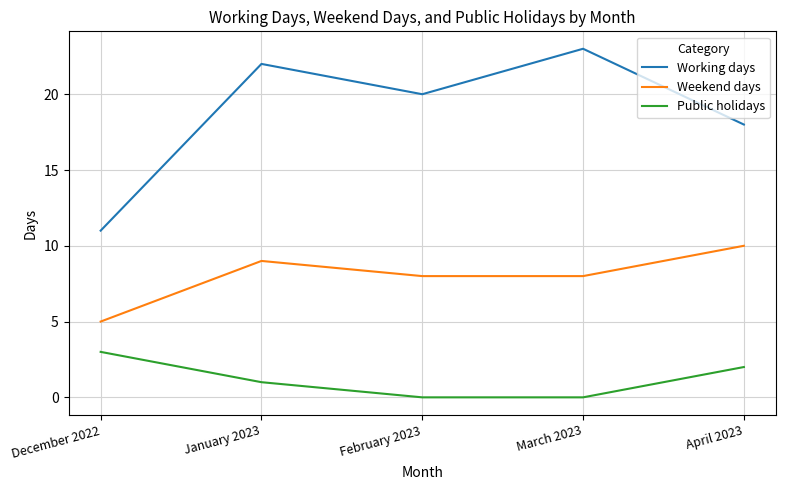

What is the difference between the highest and lowest values at February 2023?

20